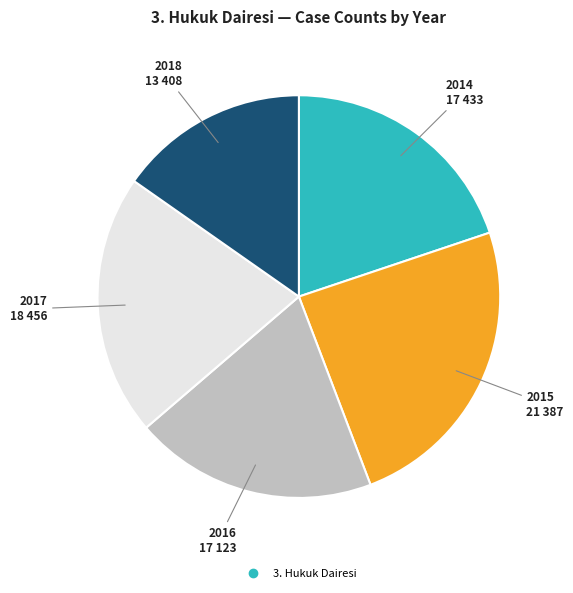

Is there any slice that represents more than half of the pie?

No